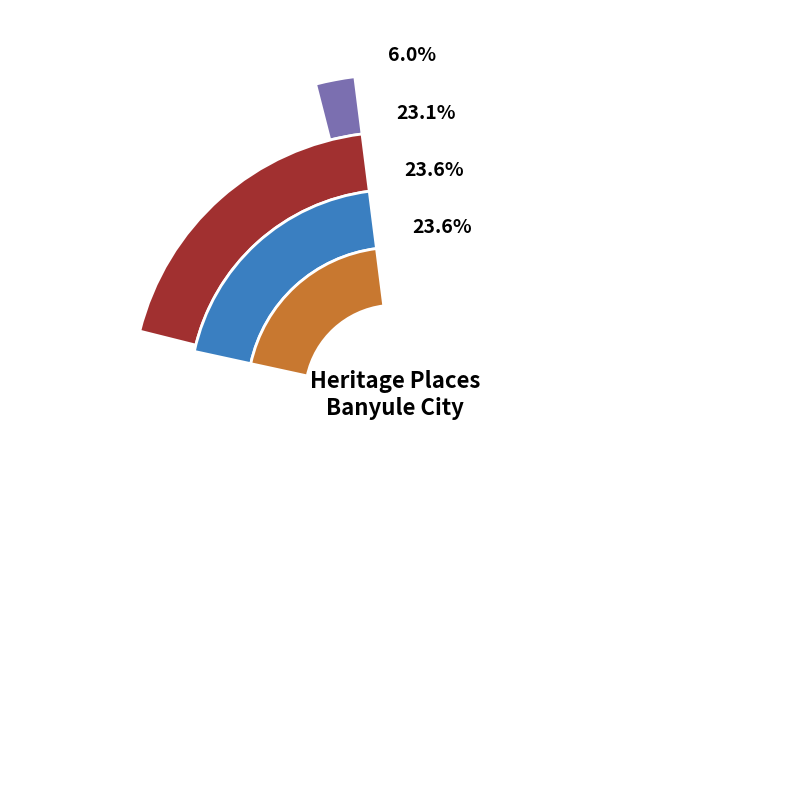

To the nearest percent, what is the combined percentage of Aminya Reserve and Sea Scout Hall?

47%